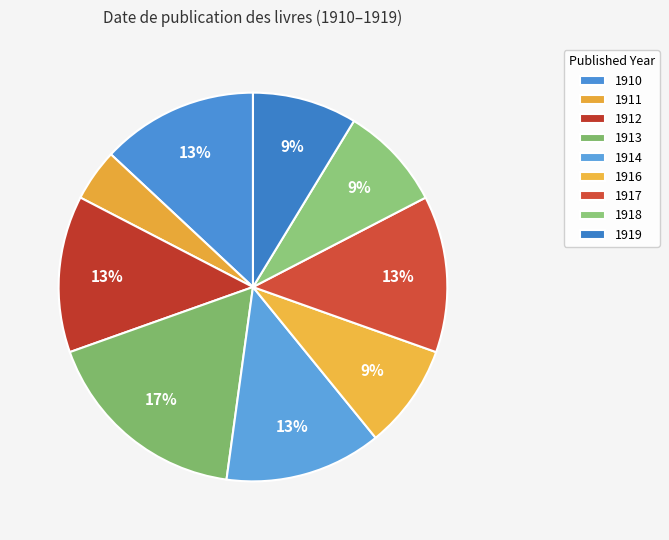

How many slices are in this pie chart?

9